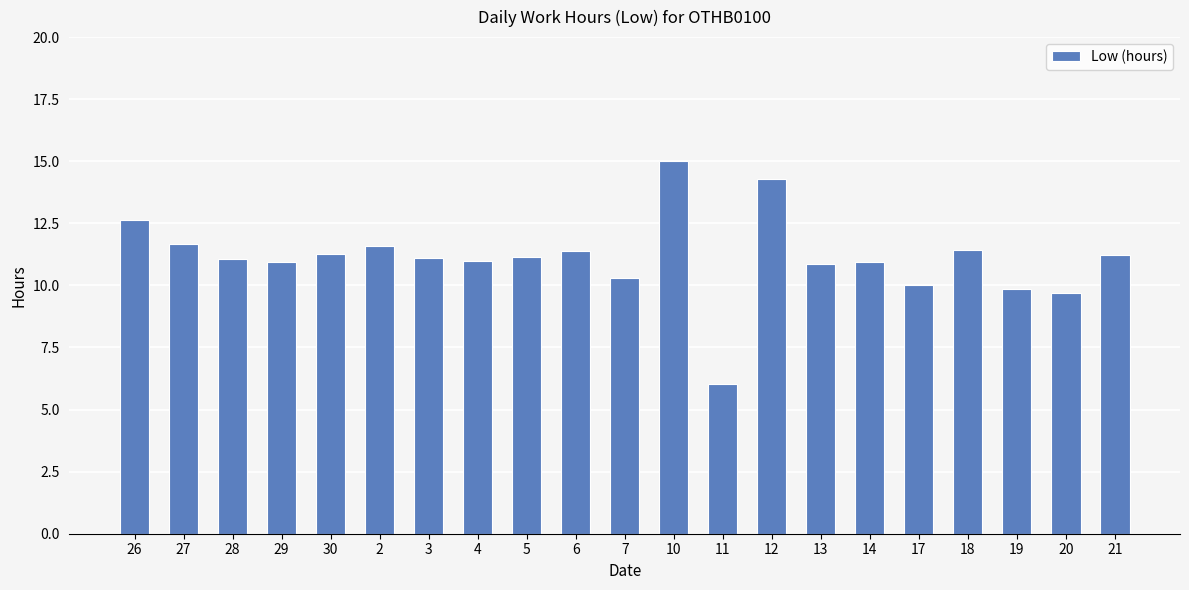

What is the smallest value displayed?

6.0